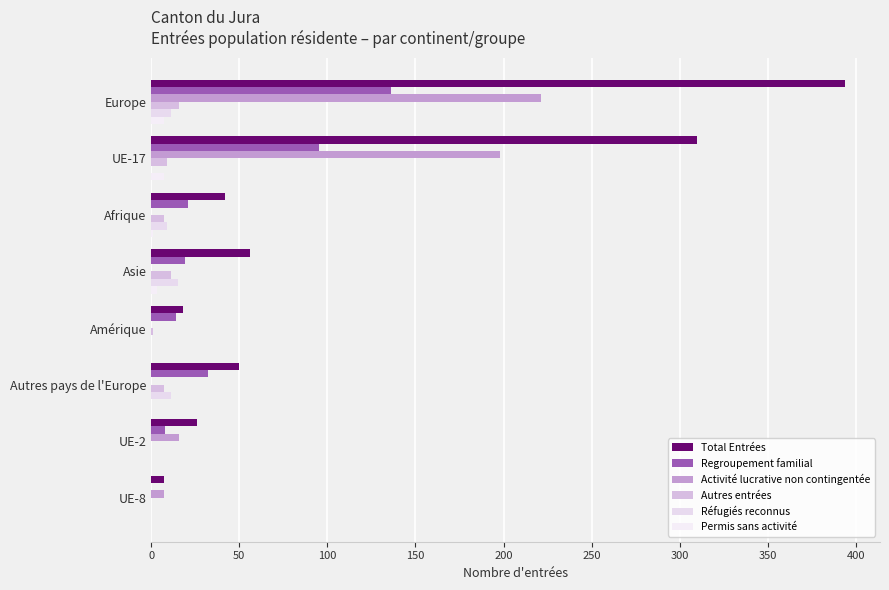

What are all the series names shown in the legend?

Total Entrées, Regroupement familial, Activité lucrative non contingentée, Autres entrées, Réfugiés reconnus, Permis sans activité